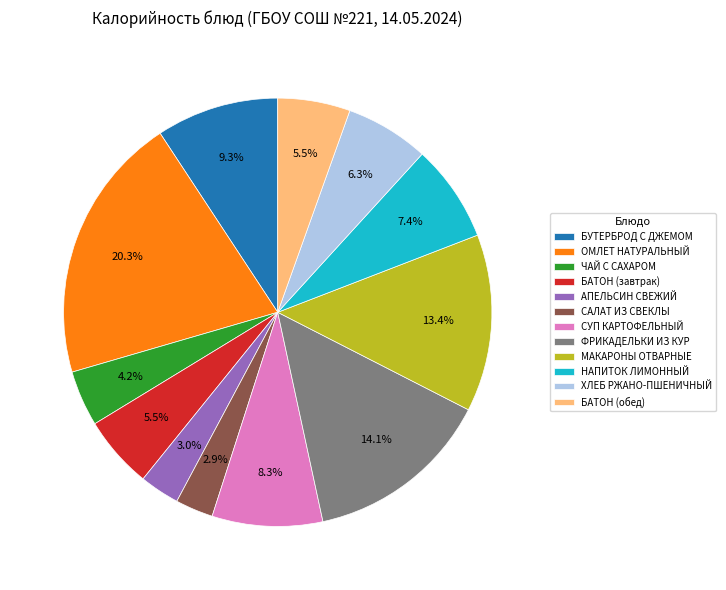

To the nearest percent, what is the difference between the СУП КАРТОФЕЛЬНЫЙ and АПЕЛЬСИН СВЕЖИЙ slice percentages?

5%